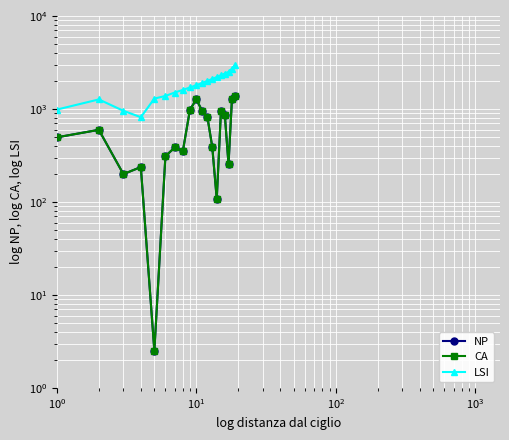

Rank the series by their maximum value, from lowest to highest.

NP, CA, LSI